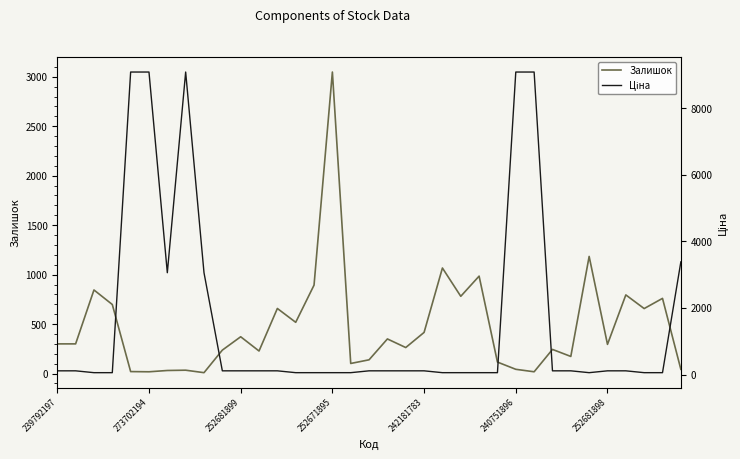

Which category has the highest value in the Залишок series?

252671895